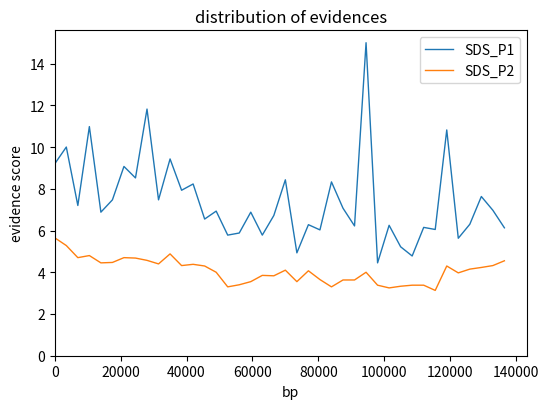

What are all the series names shown in the legend?

SDS_P1, SDS_P2